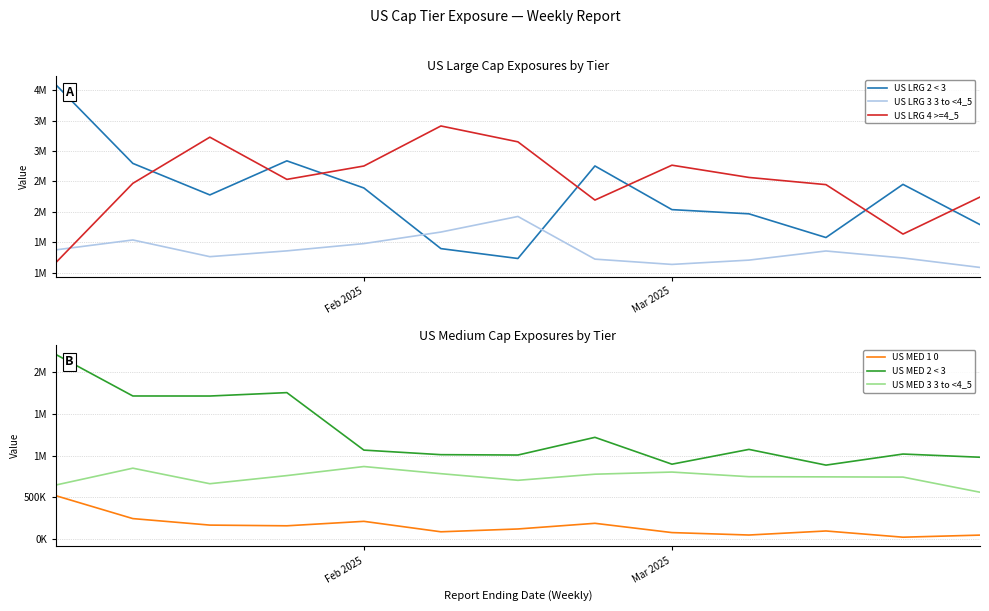

What is the minimum value shown in the chart?

23033